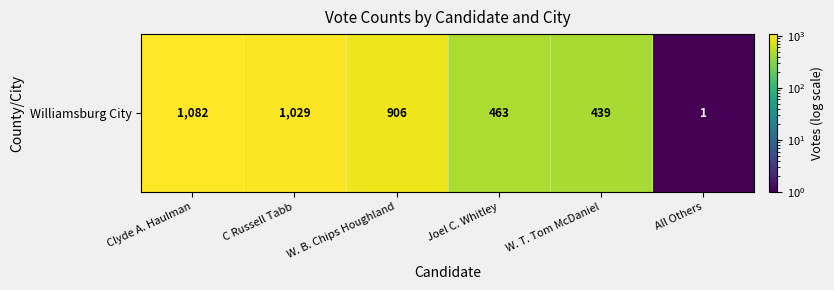

The chart shows a value of 0 at All Others. True or false?

False